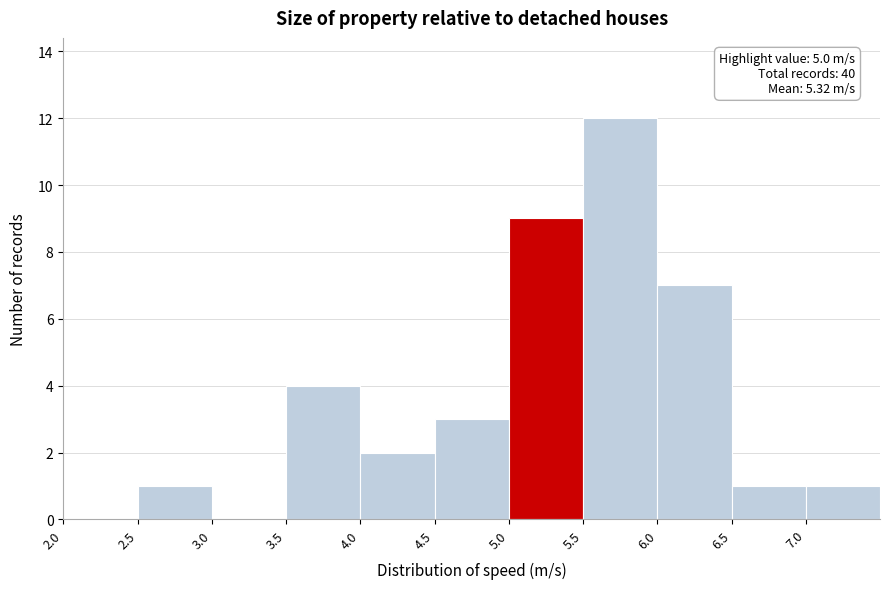

Which range on the x-axis has the tallest bar?

5.5 to 6.0